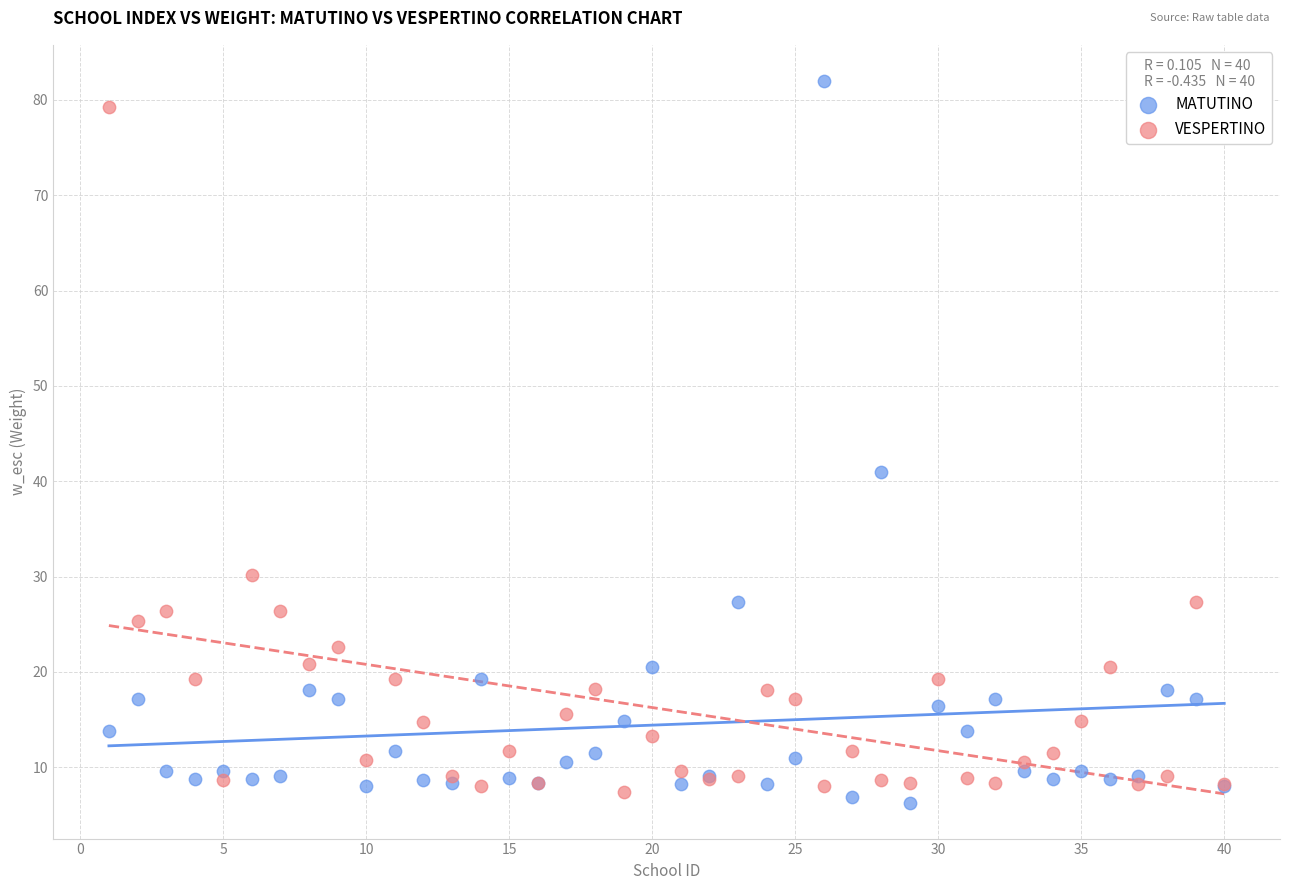

Across all series, what Y value is closest to 44?

41.0